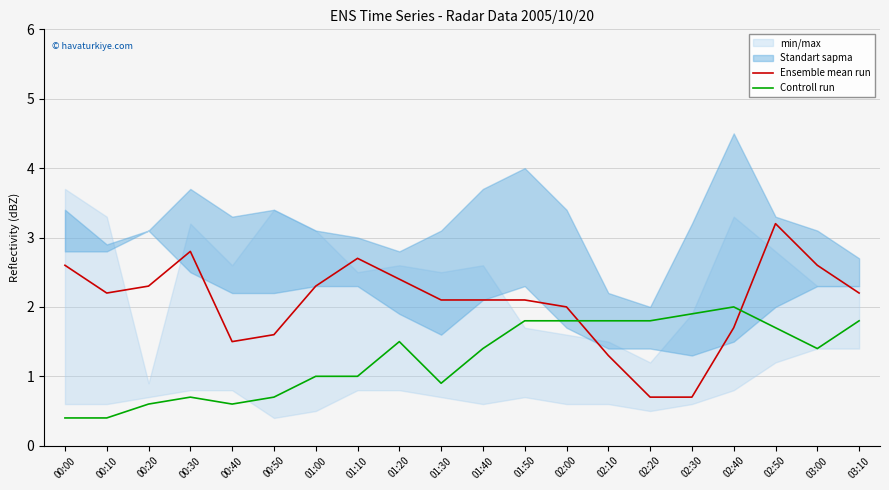

What is the minimum value shown in the chart?

0.4